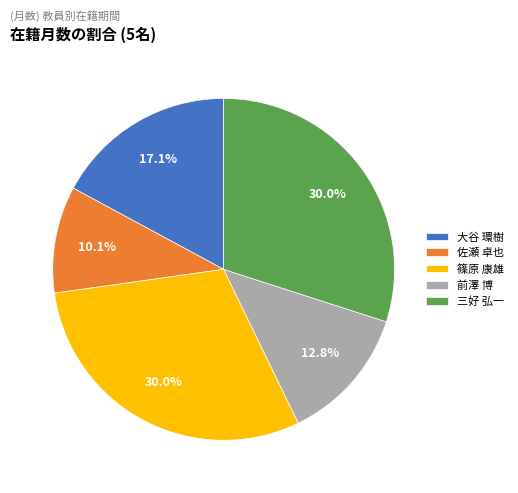

Is the sum of 大谷 環樹 and 佐瀬 卓也 greater than half?

No